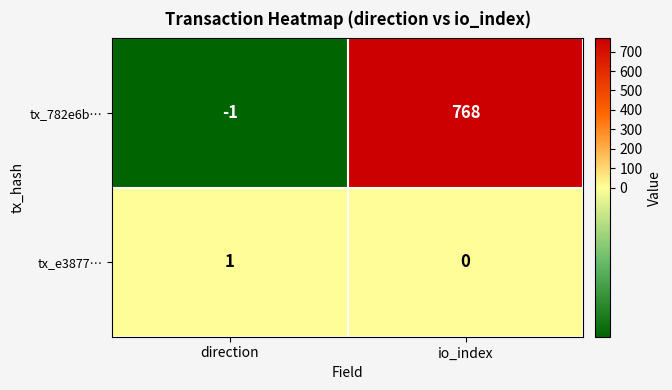

At which category does the chart reach its peak across all series?

io_index